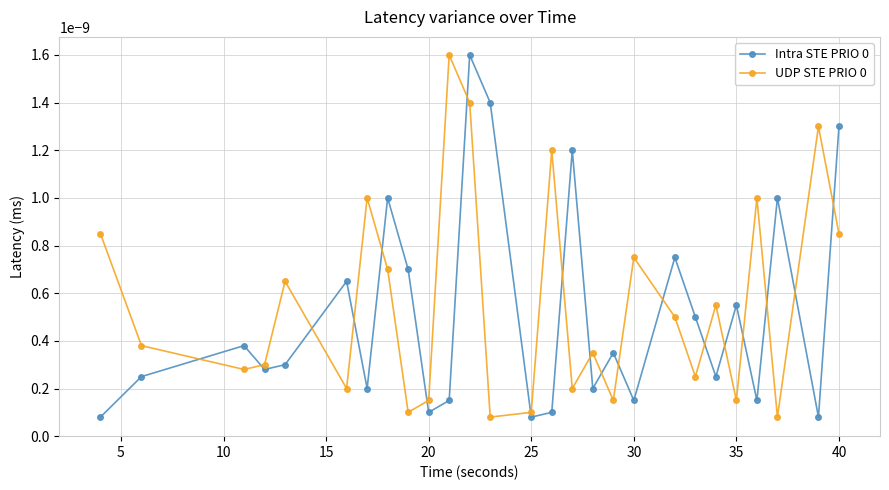

In UDP STE PRIO 0, how many points are higher than both neighbors (excluding endpoints)?

9